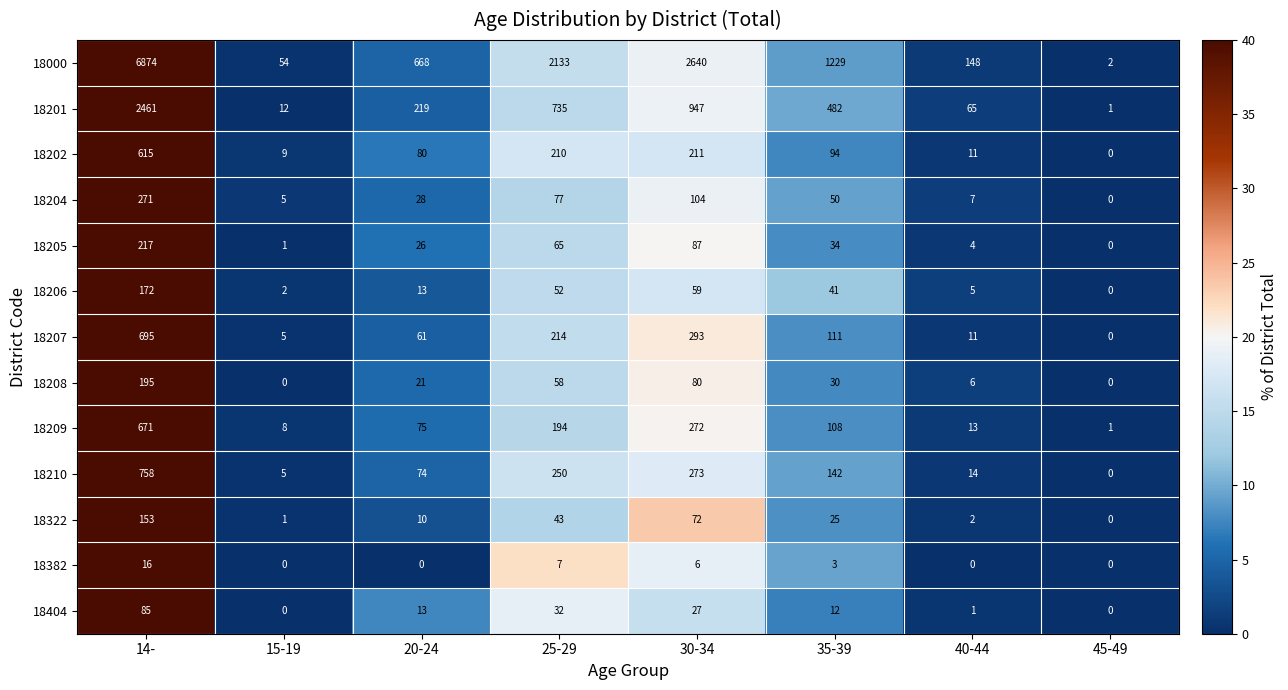

At which category is the sum across all series the highest?

14-